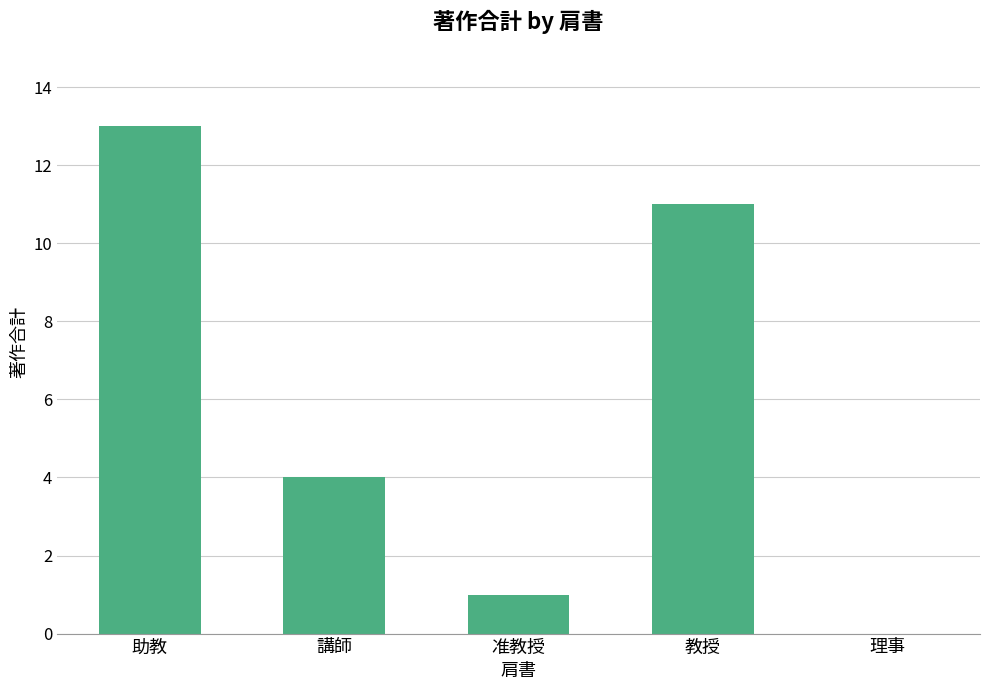

What is the sum of the values at 理事 and 教授?

11